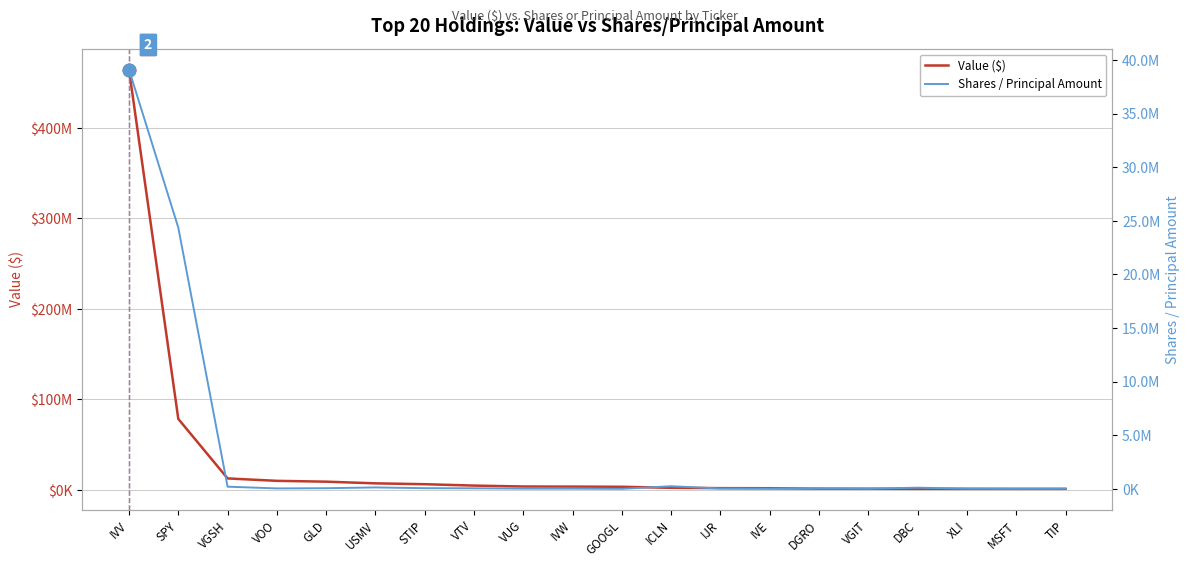

How many lines are shown in the chart?

2